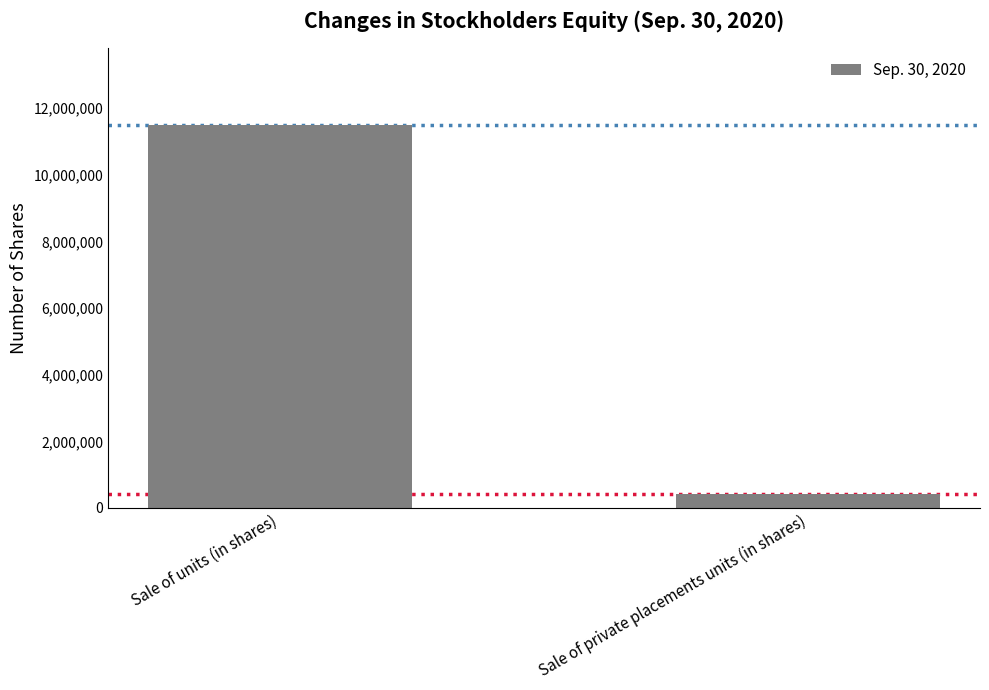

What is the ratio of the value at Sale of units (in shares) to the value at Sale of private placements units (in shares)?

28.4